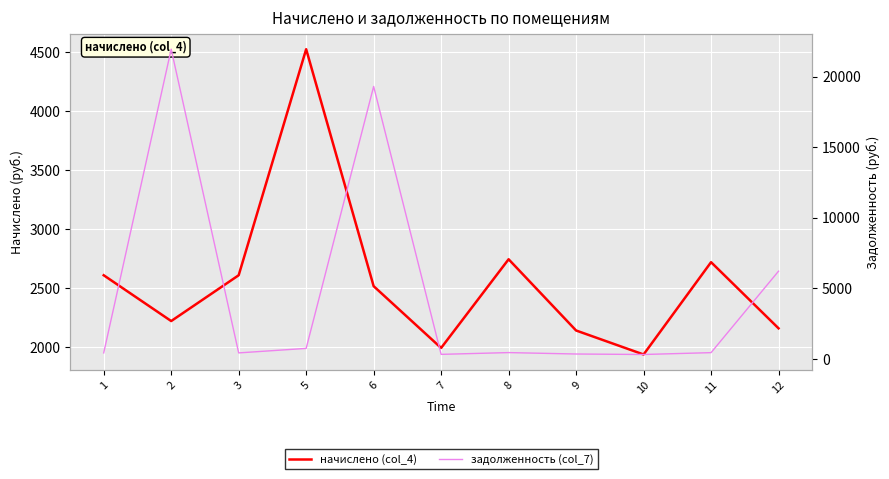

How many intersections are there between начислено (col_4) and задолженность (col_7)?

5